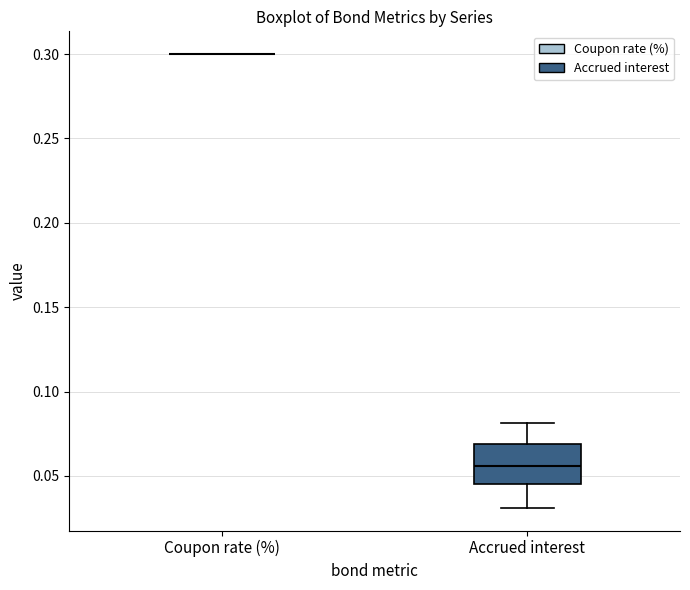

Reading left to right, transcribe this box plot: for each box, give where its median line is, the range the box spans, and where its two whiskers end, as read against the y-axis. The values are not printed on the chart, so give them approximately, as read against the axis.

Coupon rate (%): box collapsed to a line at 0.300, whiskers 0.300 to 0.300
Accrued interest: median 0.055, box 0.045 to 0.070, whiskers 0.030 to 0.080